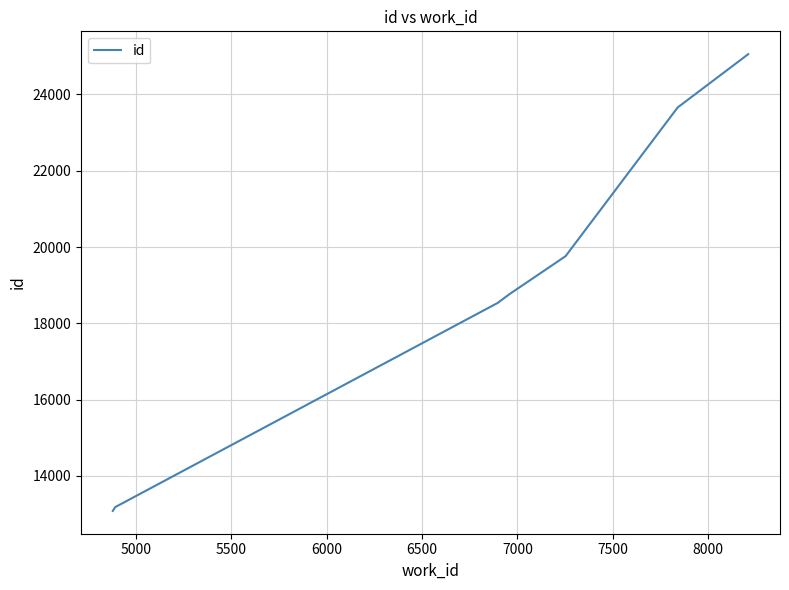

What is the difference between the maximum and second lowest values?

11877